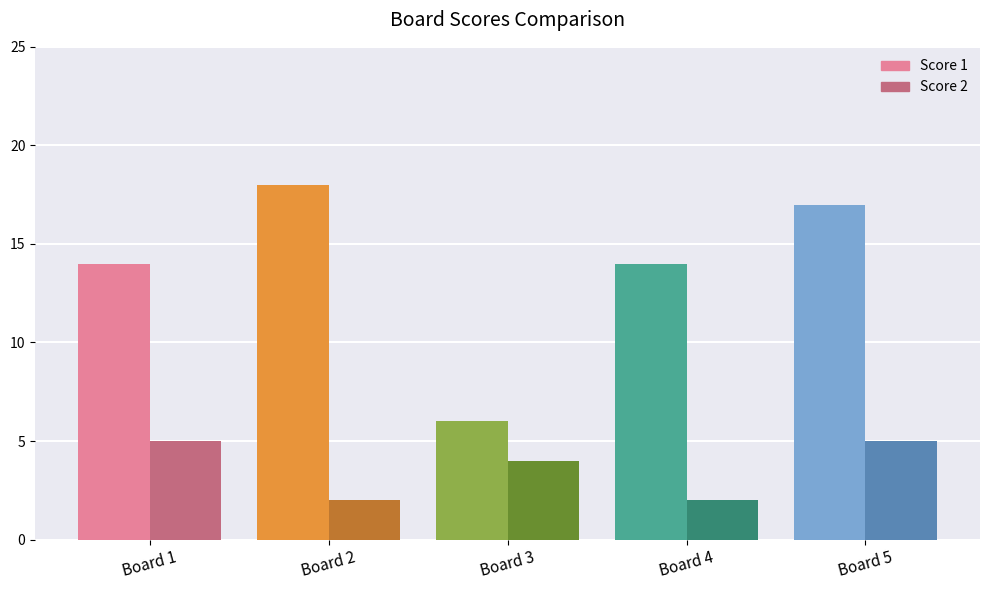

What is the value of the Score 2 bar at the 2nd from the left?

2